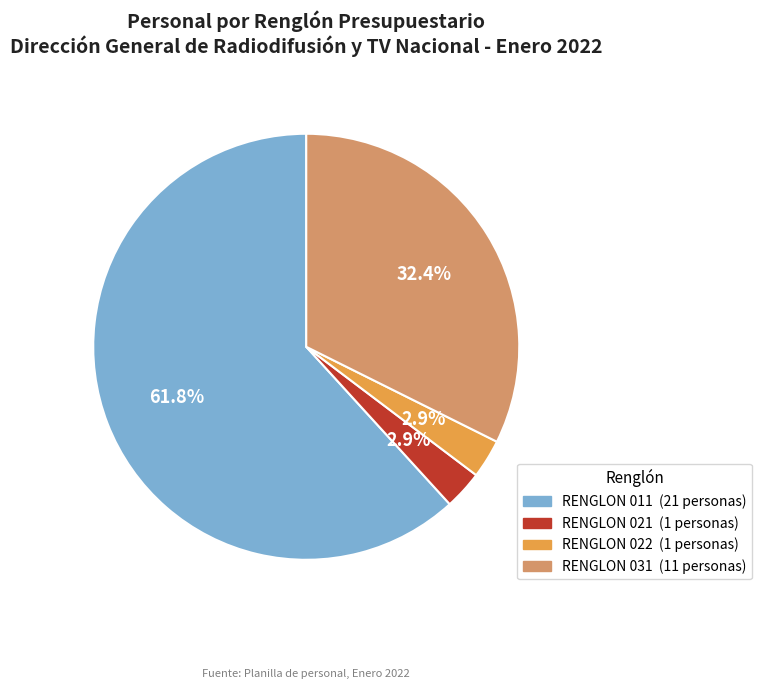

Is there any slice that represents more than half of the pie?

Yes